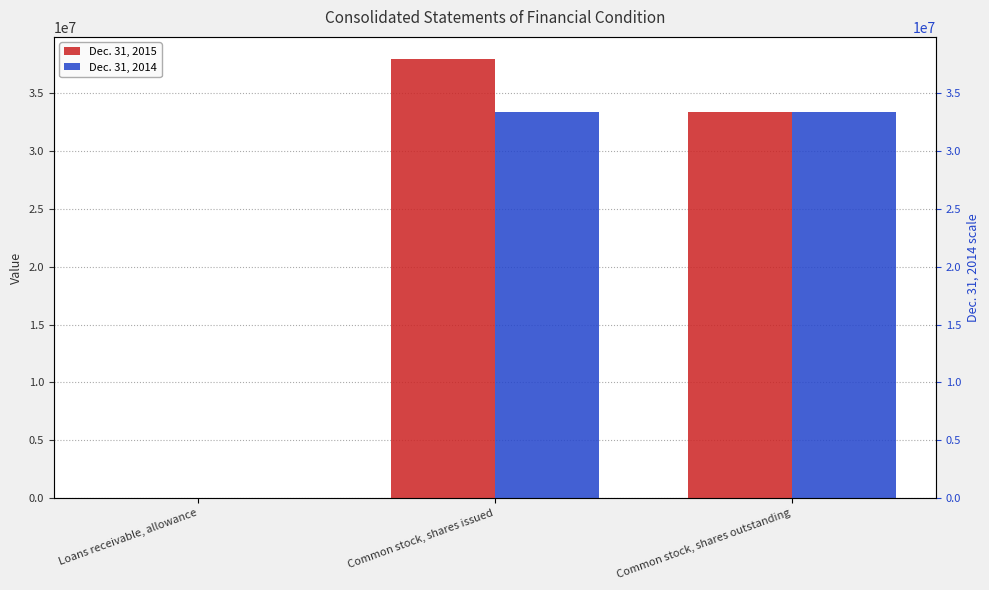

What position from the right is Common stock, shares outstanding?

1